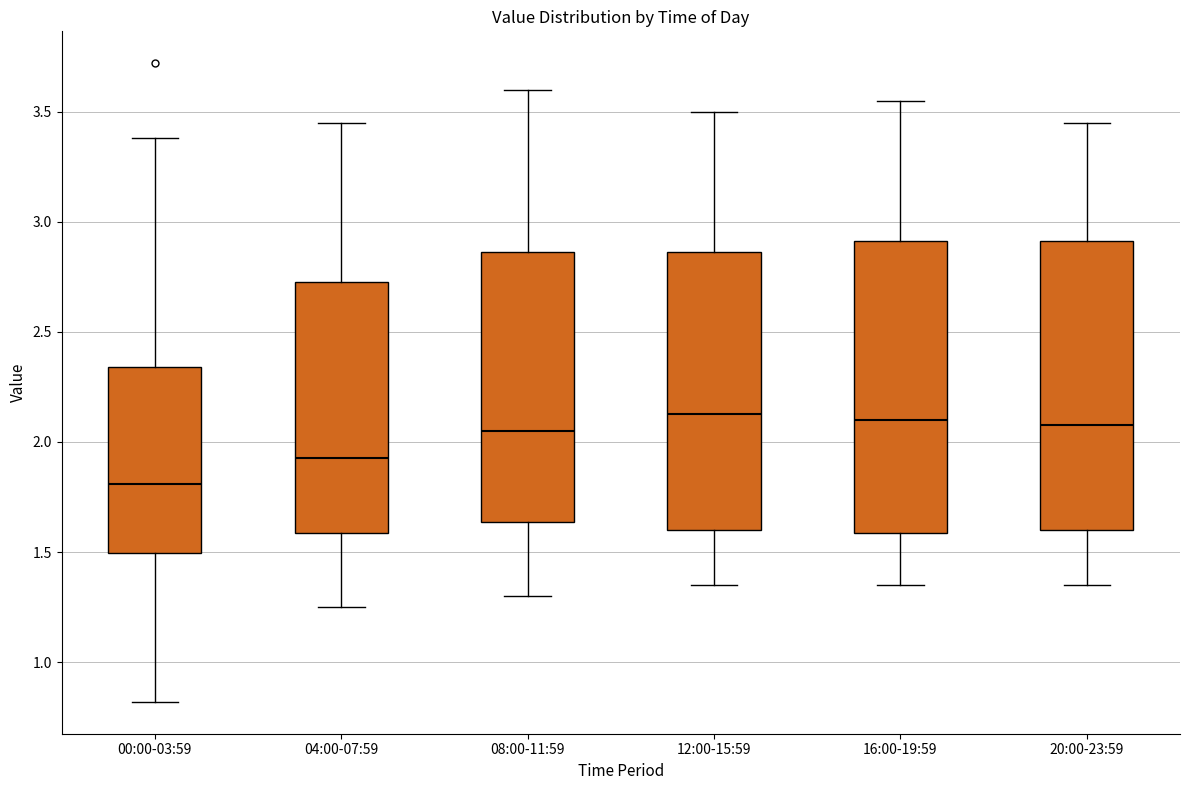

Reading left to right, read every box against the y-axis: the position of its median line, the range the box covers, and the ends of its whiskers. The values are not printed on the chart, so give them approximately, as read against the axis.

00:00-03:59: median 1.80, box 1.50 to 2.35, whiskers 0.80 to 3.40
04:00-07:59: median 1.95, box 1.60 to 2.75, whiskers 1.25 to 3.45
08:00-11:59: median 2.05, box 1.65 to 2.85, whiskers 1.30 to 3.60
12:00-15:59: median 2.15, box 1.60 to 2.85, whiskers 1.35 to 3.50
16:00-19:59: median 2.10, box 1.60 to 2.90, whiskers 1.35 to 3.55
20:00-23:59: median 2.10, box 1.60 to 2.90, whiskers 1.35 to 3.45